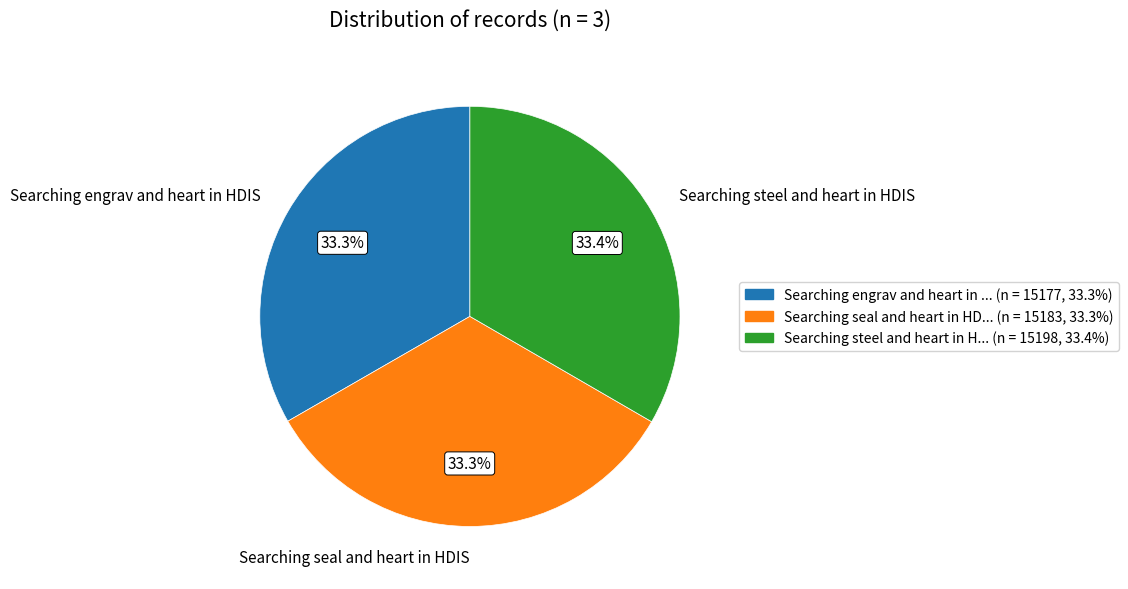

How much of the chart is everything except Searching seal and heart in HDIS?

66.7%